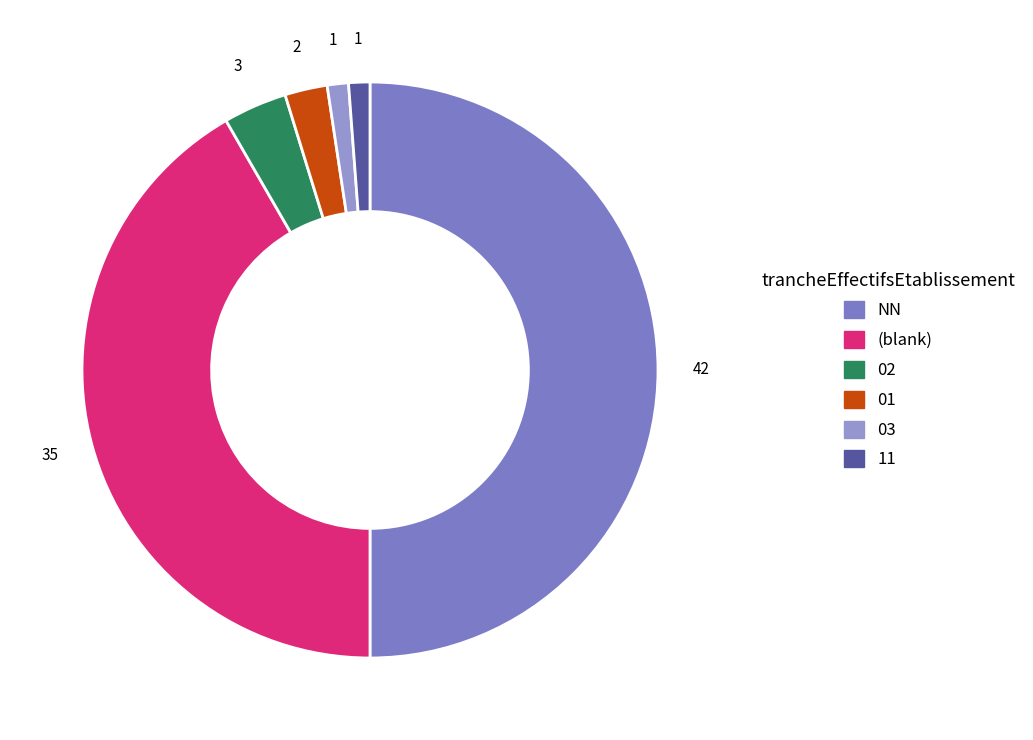

Count the number of slices in the pie.

6